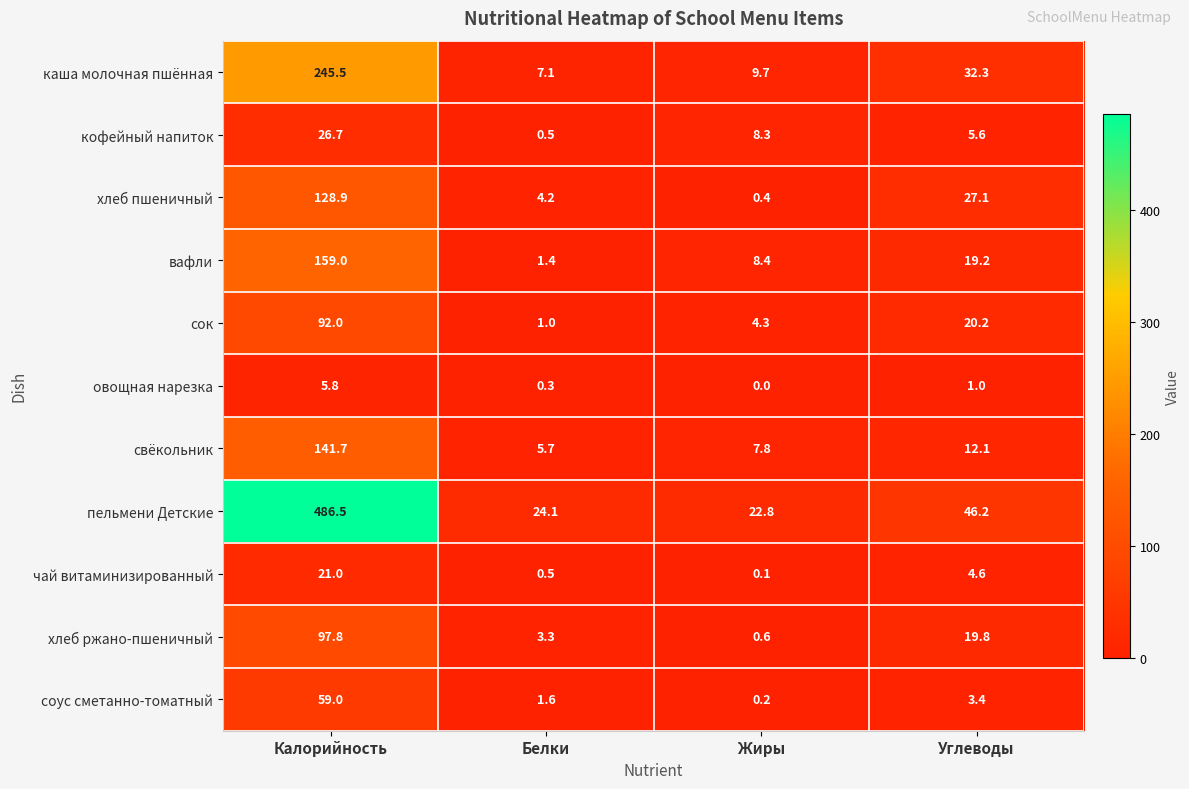

What is the difference between the highest and lowest values at Белки?

23.8